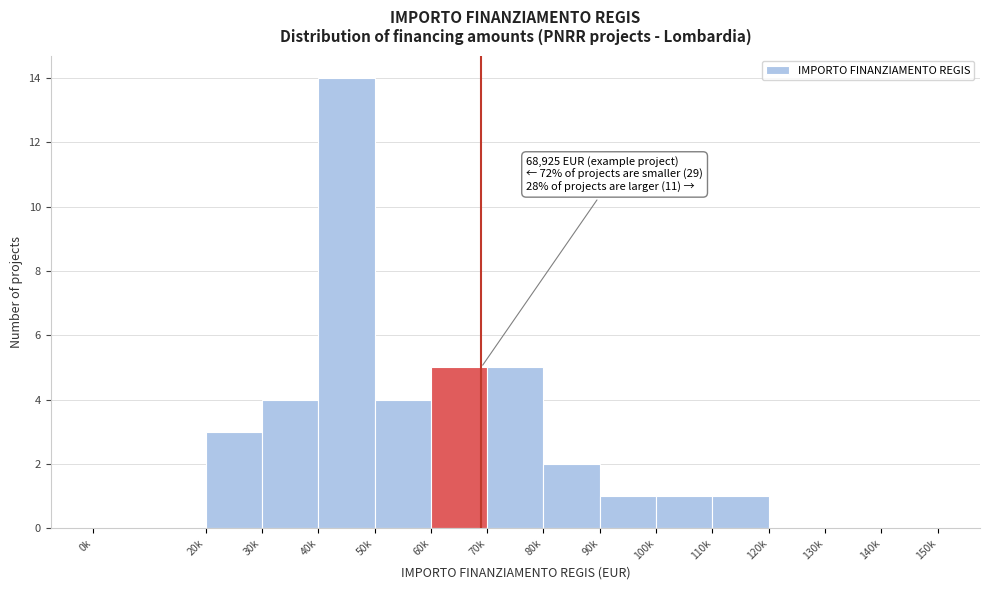

Reading left to right, extract all data points from this chart.

0k=0	20k=3	30k=4	40k=14	50k=4	60k=5	70k=5	80k=2	90k=1	100k=1	110k=1	120k=0	130k=0	140k=0